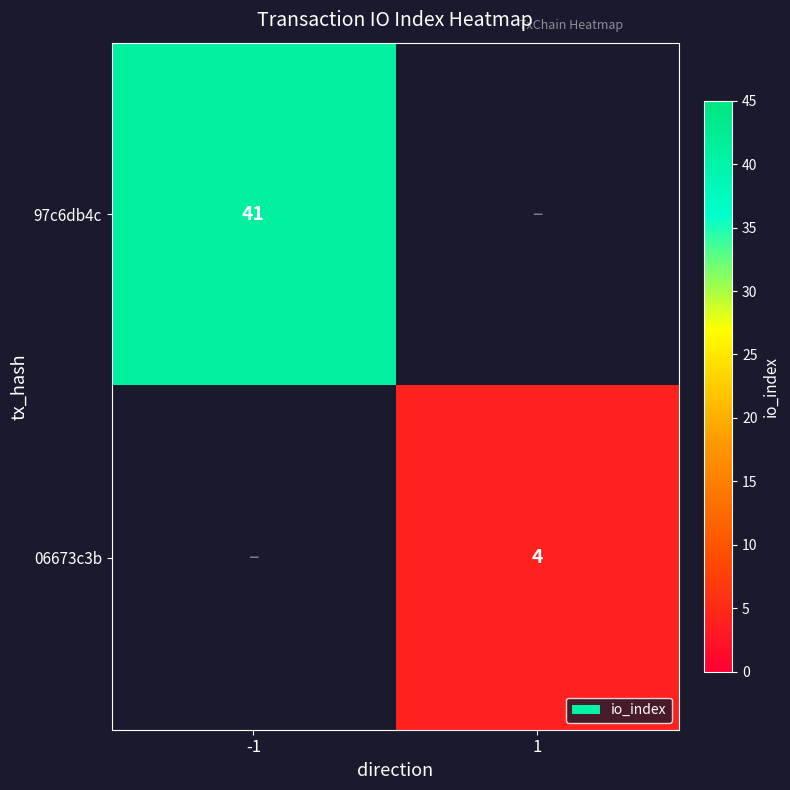

Is it true that 97c6db4c equals 41 at -1?

True